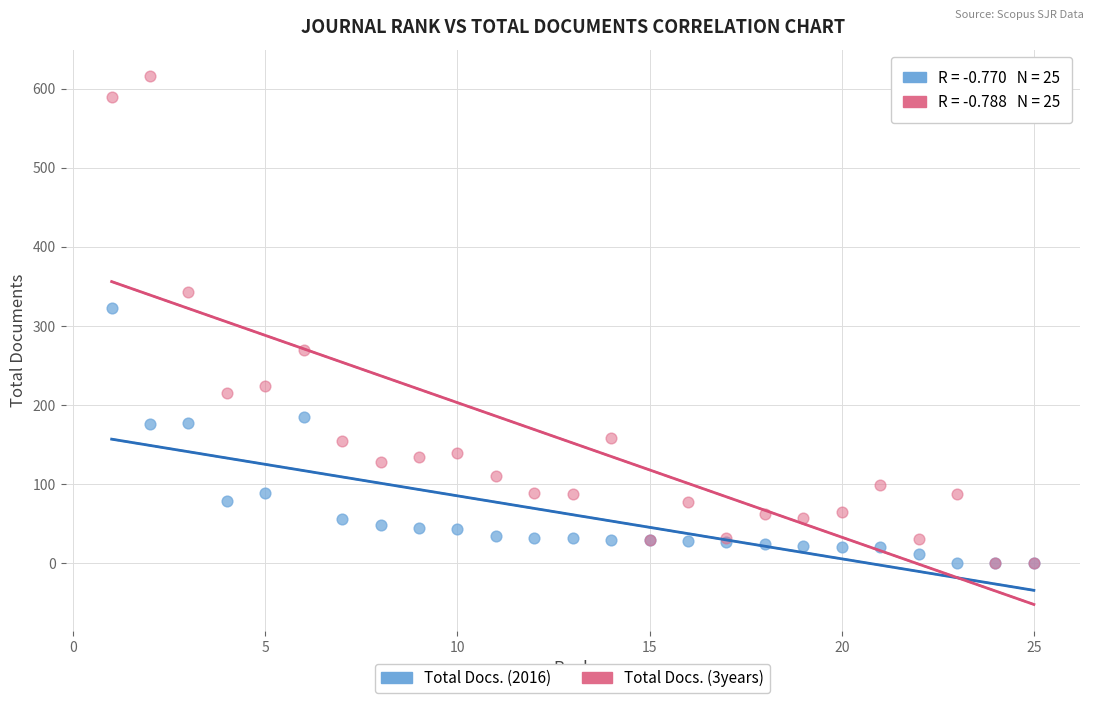

Which series reaches the maximum Y coordinate?

Total Docs. (3years)